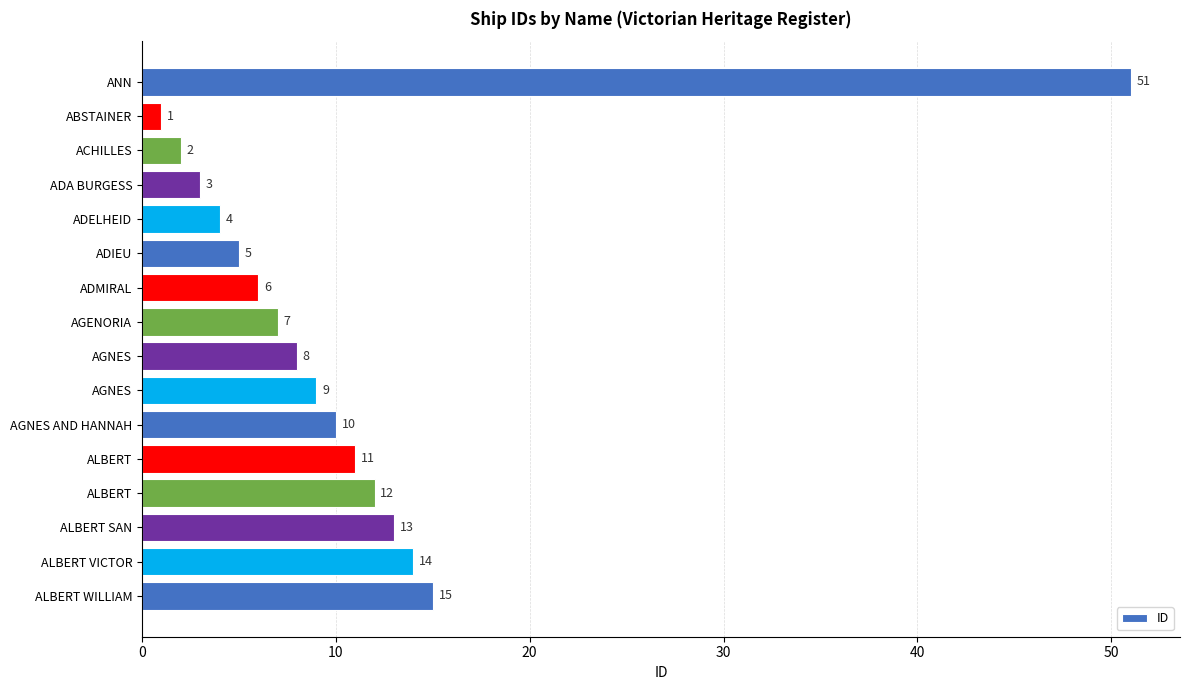

How many categories are shown in the chart?

16